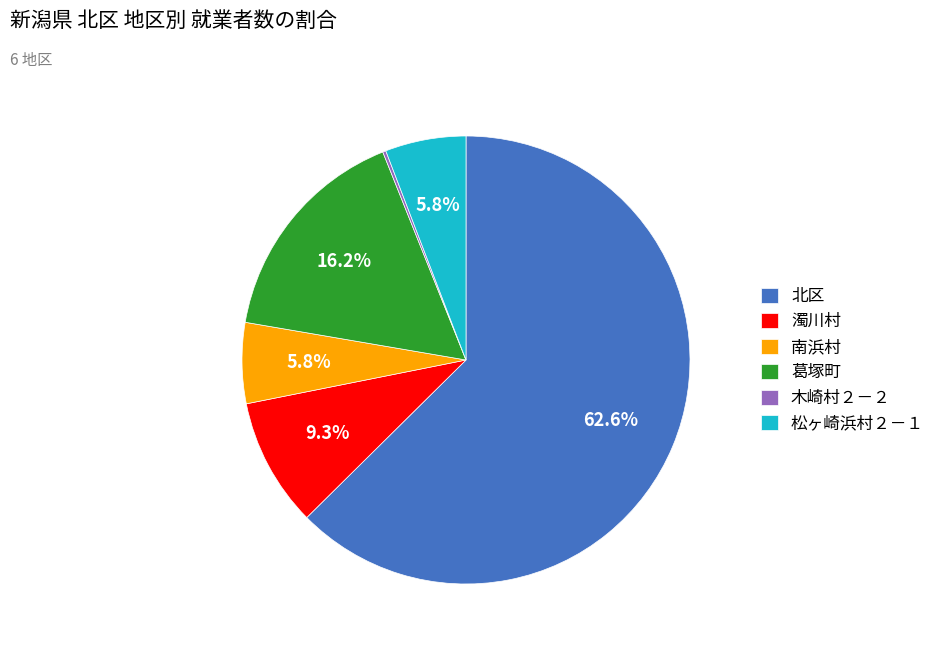

Is the sum of 南浜村 and 松ヶ崎浜村２－１ greater than half?

No